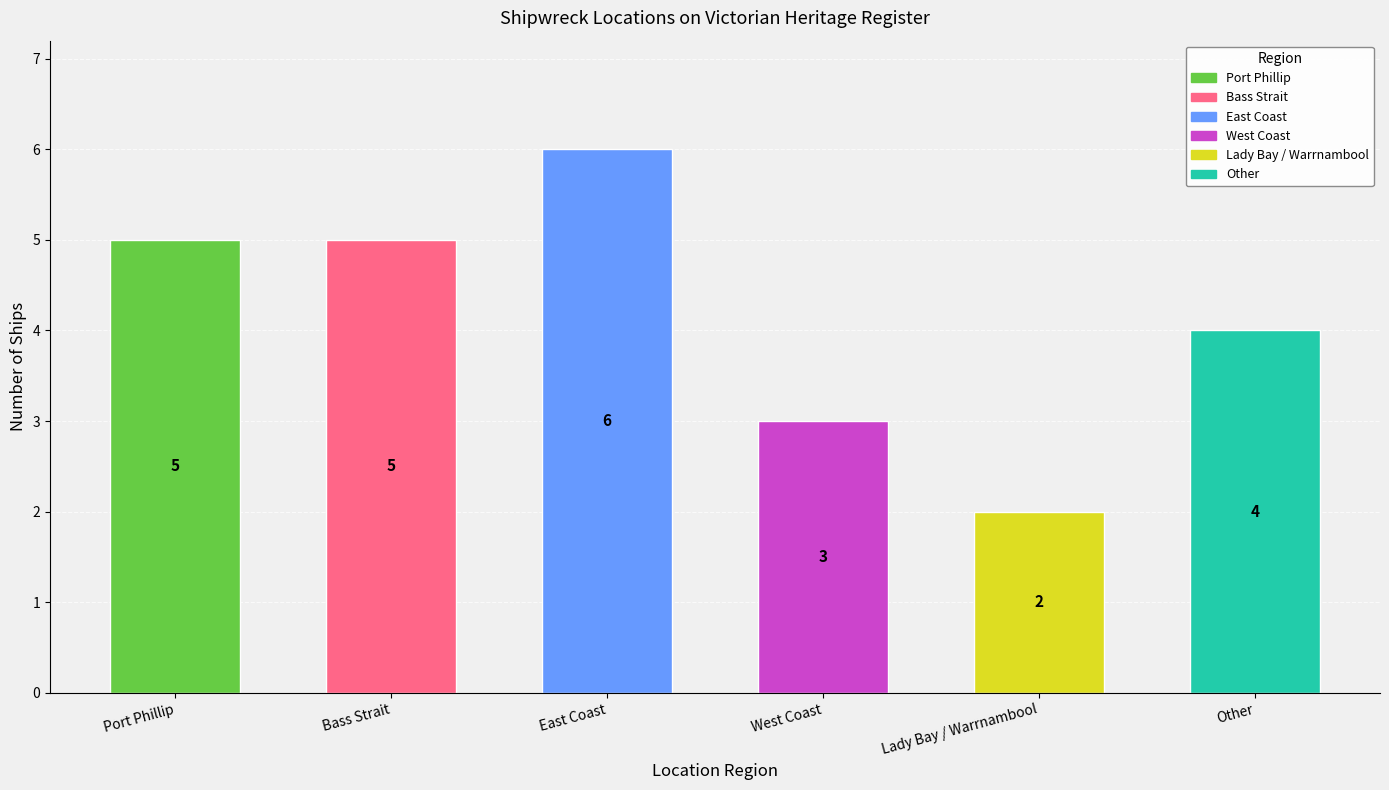

What value does the data have at Port Phillip?

5